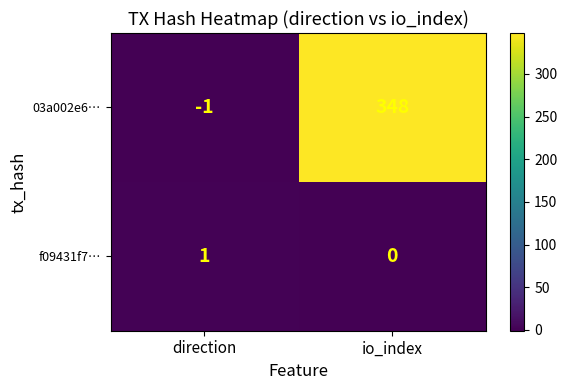

The value of f09431f7… at io_index is 0. True or false?

True